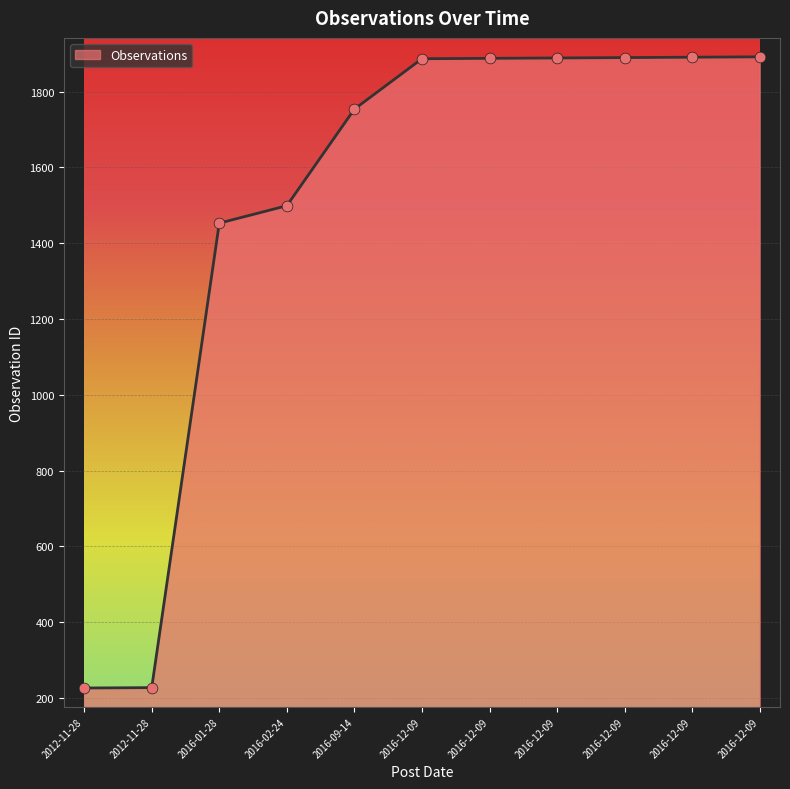

What is the ratio of the value at 2012-11-28 to the value at 2016-12-09?

0.1